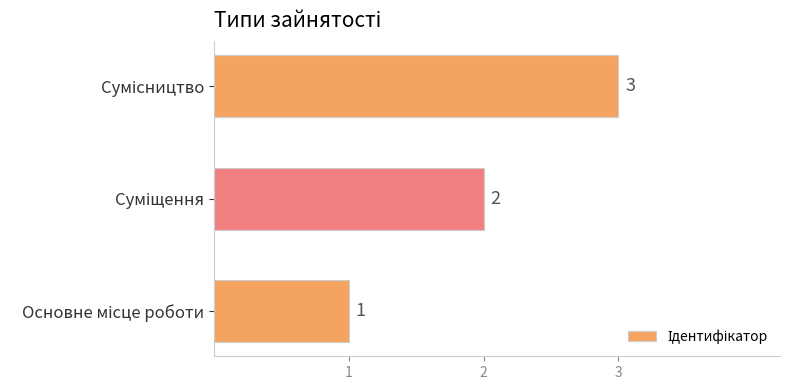

What is the sum of all values?

6